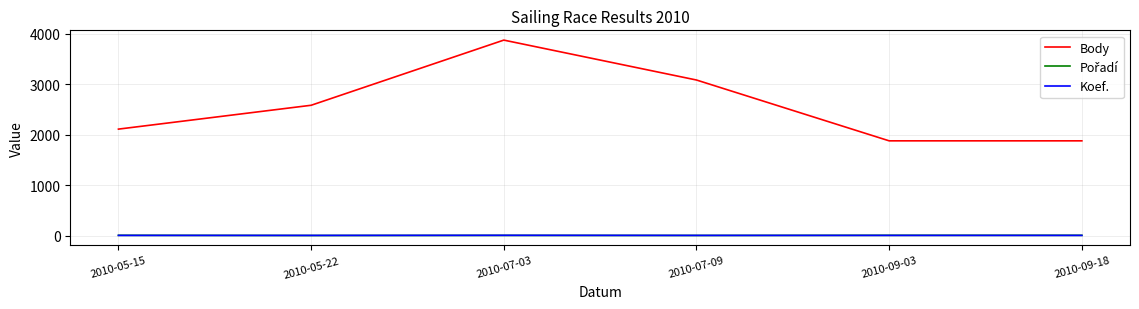

True or false: Body has more than 2 points higher than both neighbors.

False